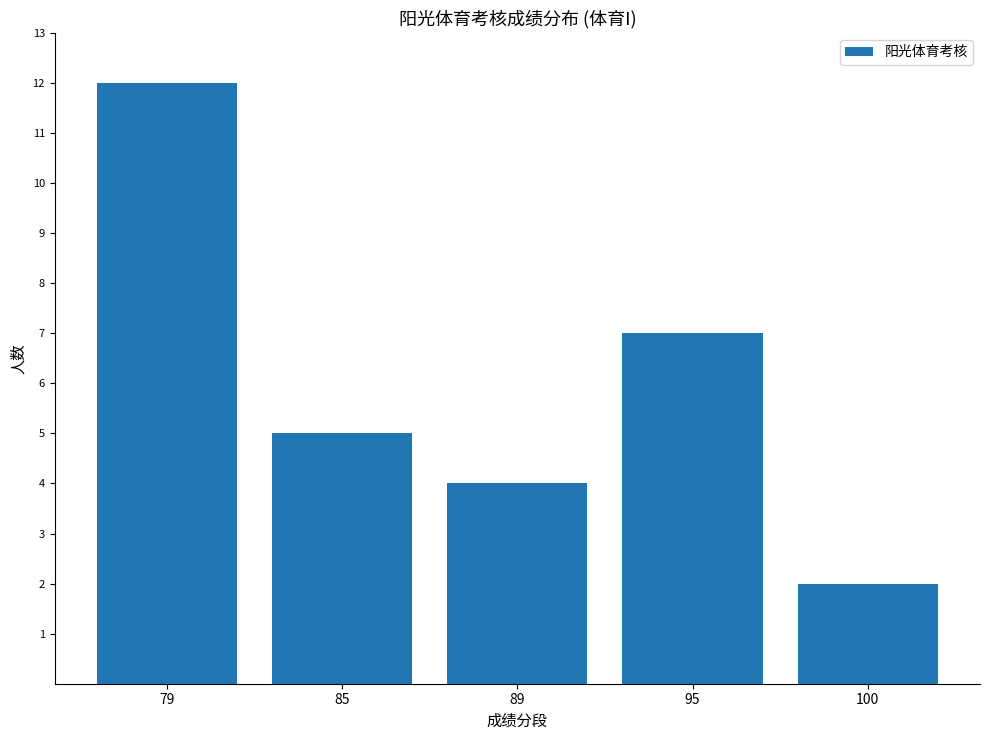

Rank the categories by value from lowest to highest.

100, 89, 85, 95, 79